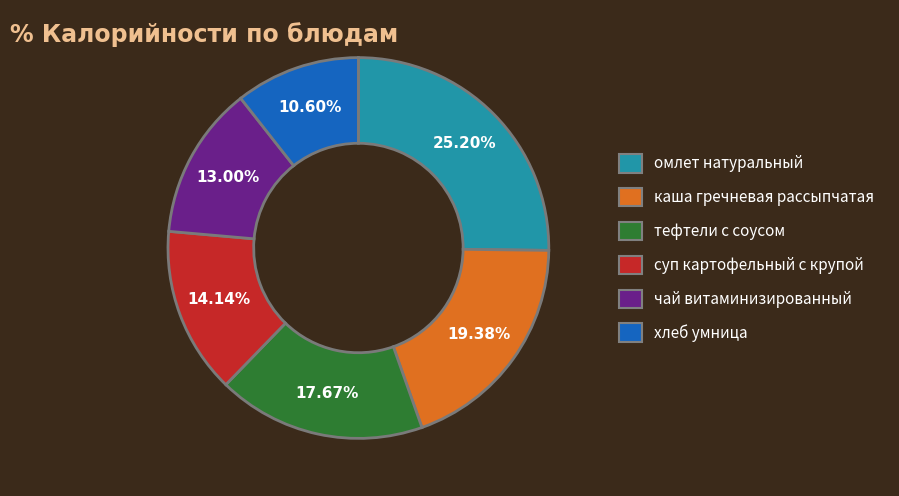

How many segments does this pie chart have?

6